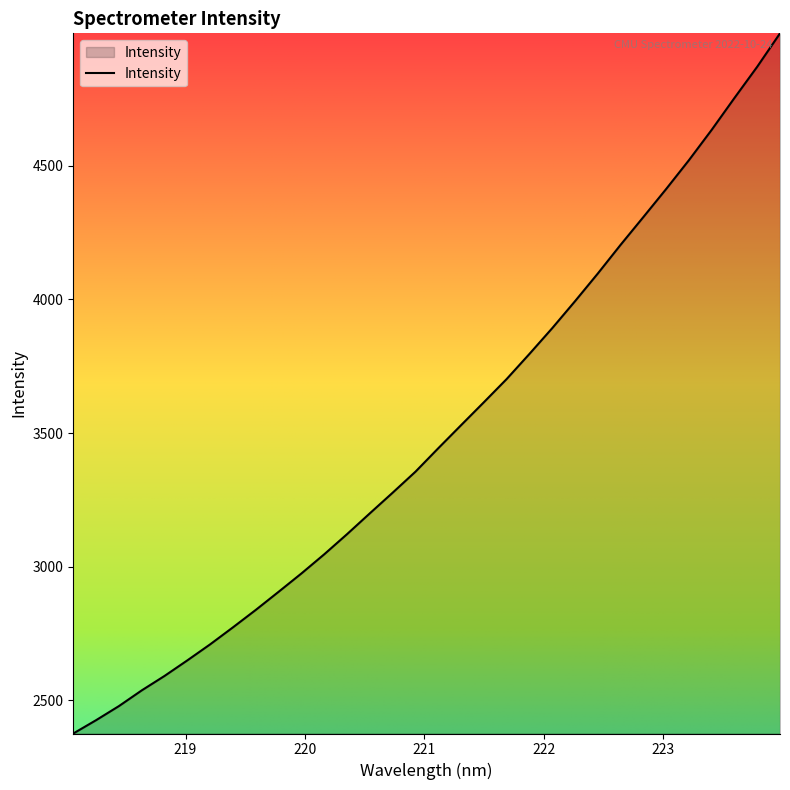

What is the minimum value shown in the chart?

2375.8